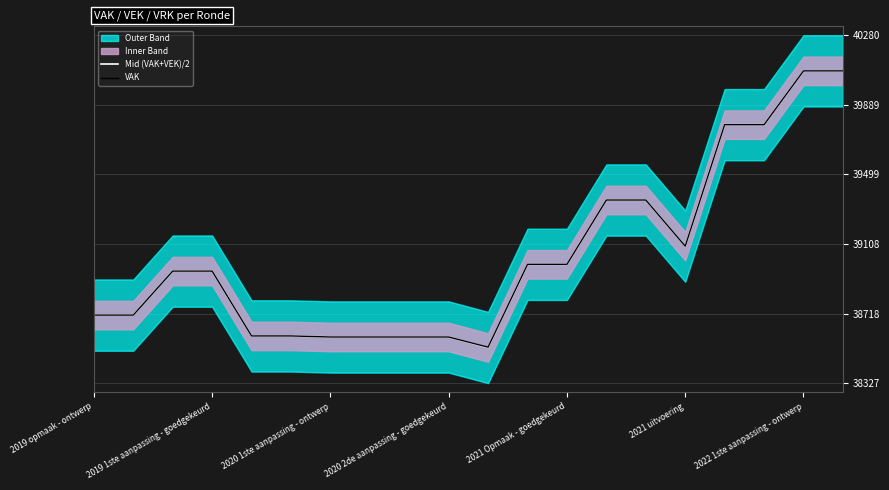

What is the minimum value for Mid (VAK+VEK)/2?

38527